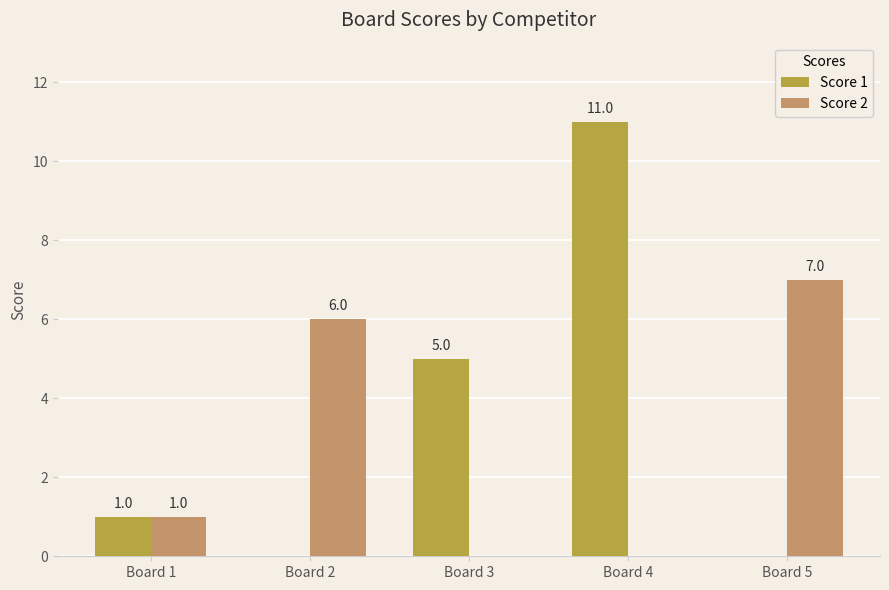

How many Score 2 values are between 0 and 6?

4